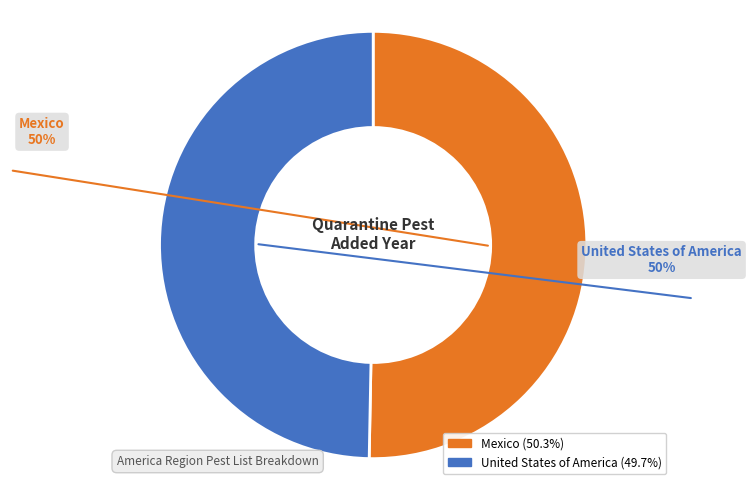

What is the ratio of the value at Mexico to the value at United States of America?

1.0